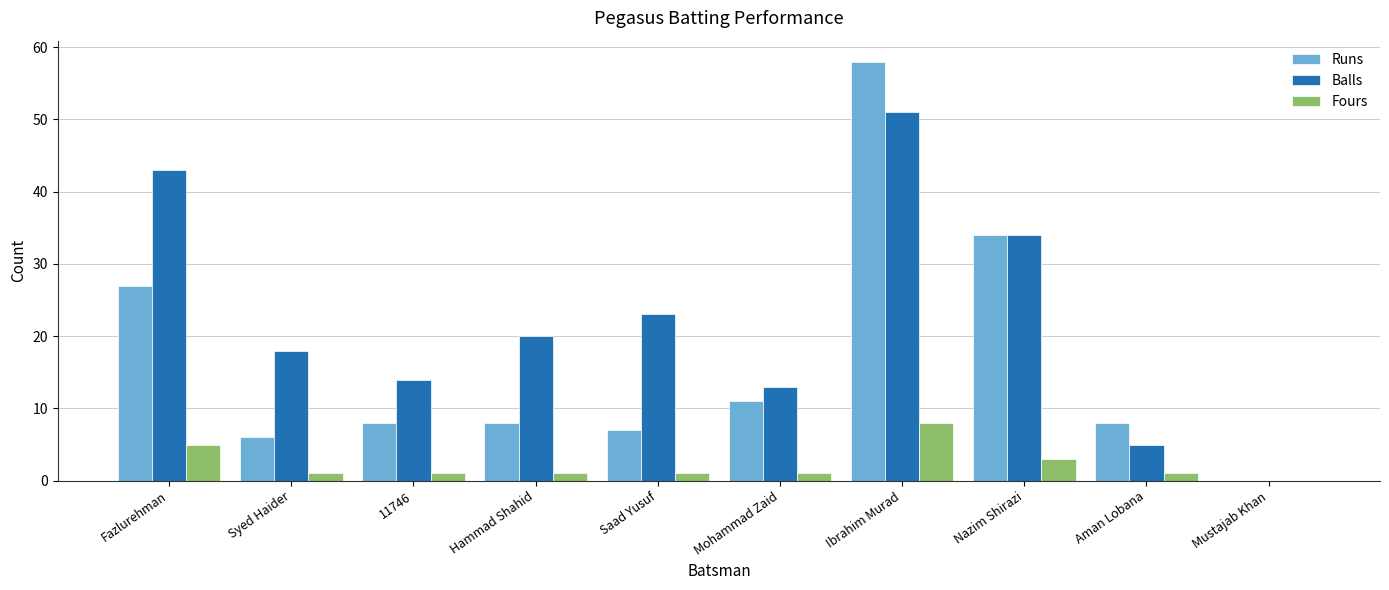

What is the sum of all Fours values?

22